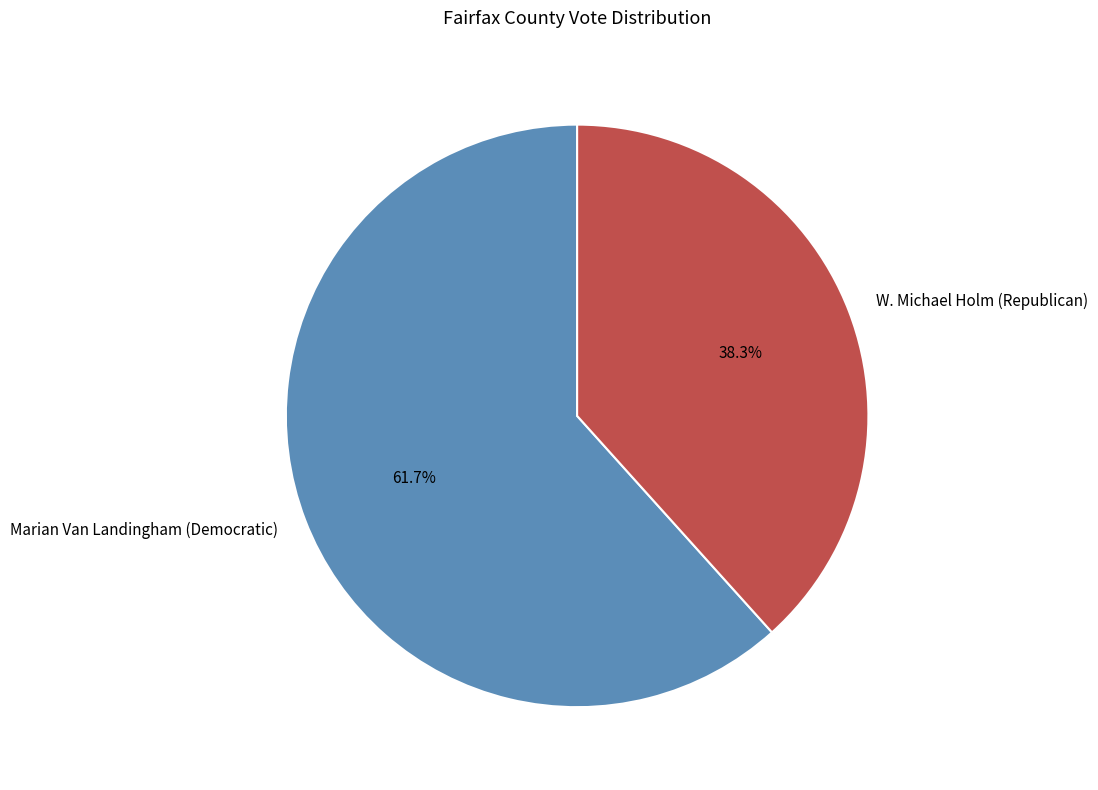

Which category has the smallest portion of the pie?

W. Michael Holm (Republican)